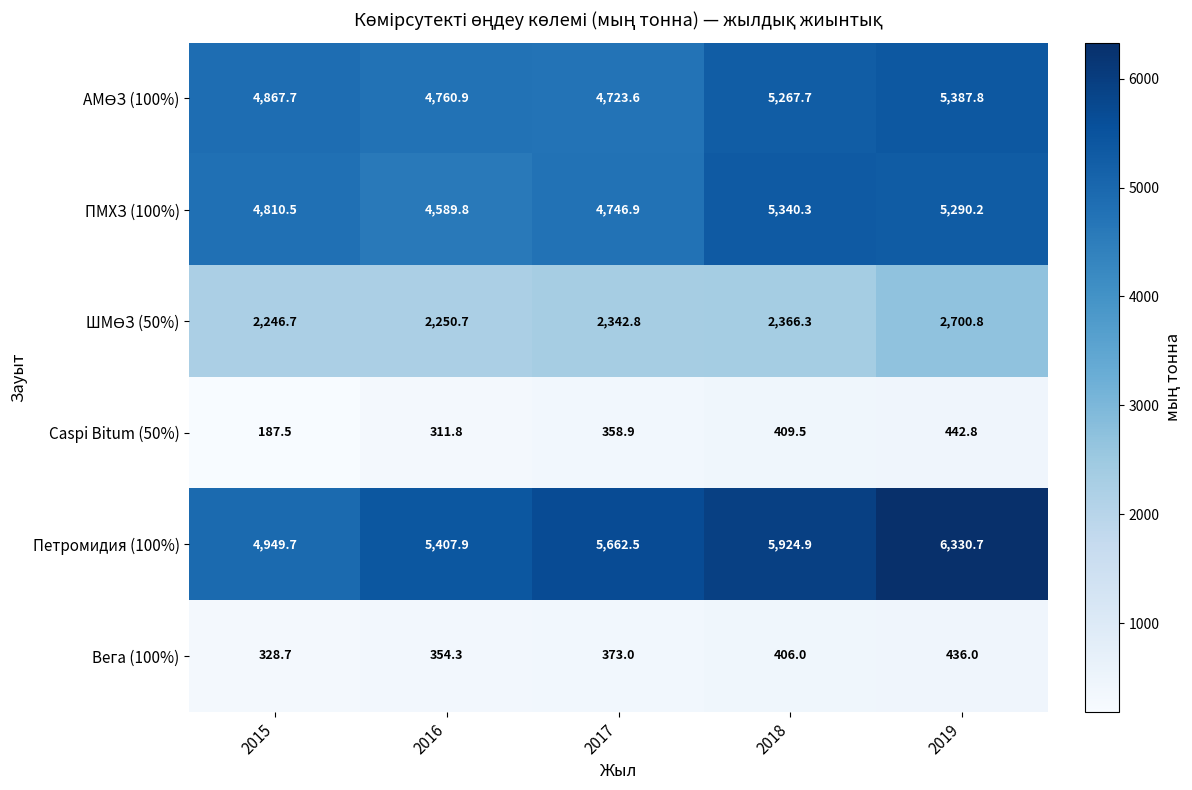

List the labels in order of ПМХЗ (100%) value, smallest first.

2016, 2017, 2015, 2019, 2018